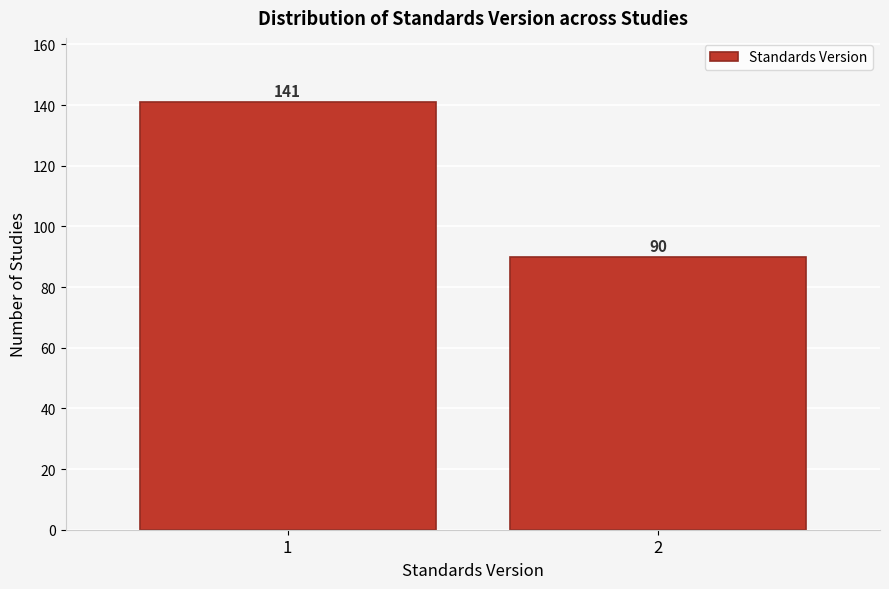

Reading left to right, transcribe all the data shown in this chart.

1=141	2=90